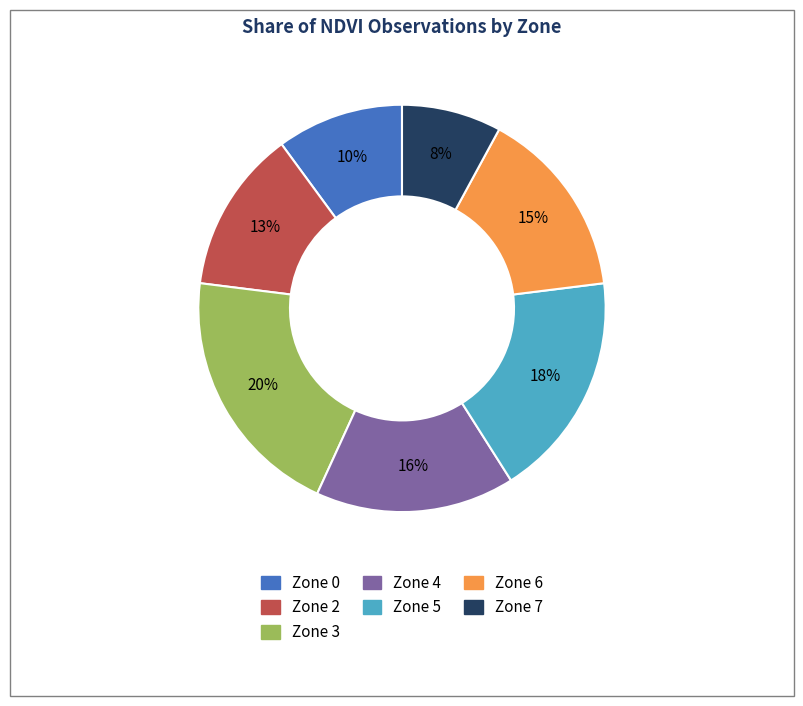

To the nearest percent, what is the difference between the largest and smallest slice percentages?

12%